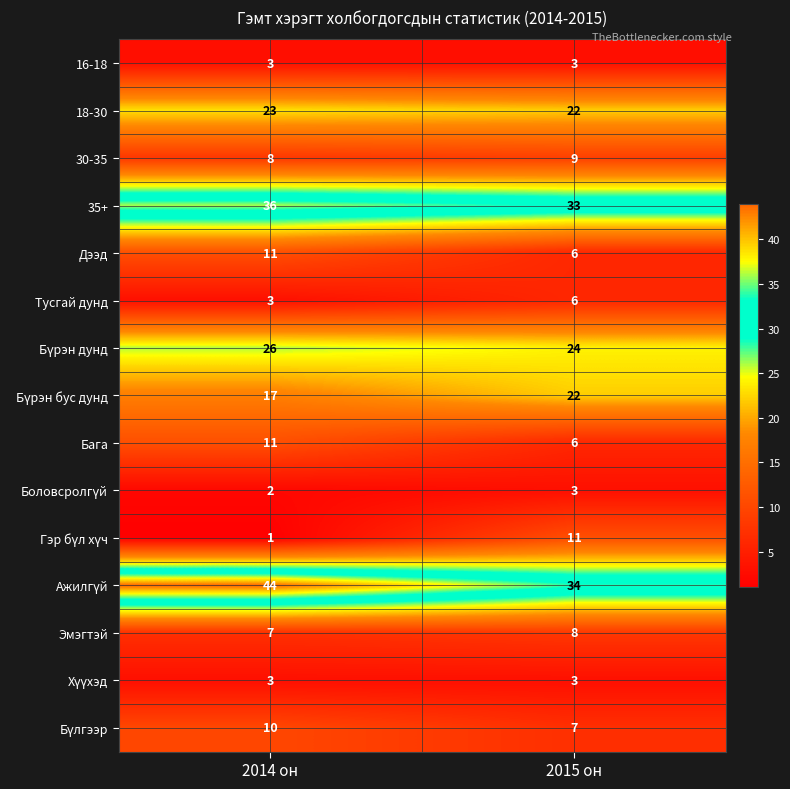

At how many categories does at least one series exceed 9?

2